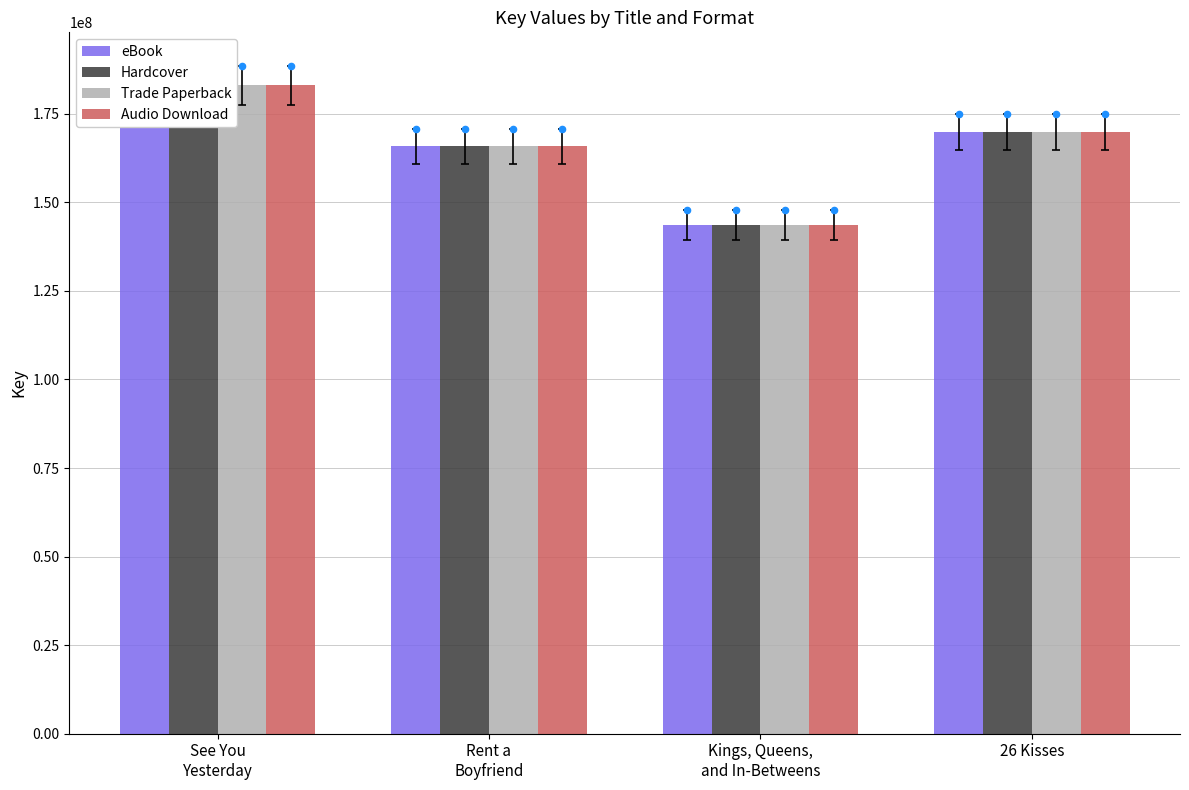

Which series reaches the maximum Y coordinate?

eBook